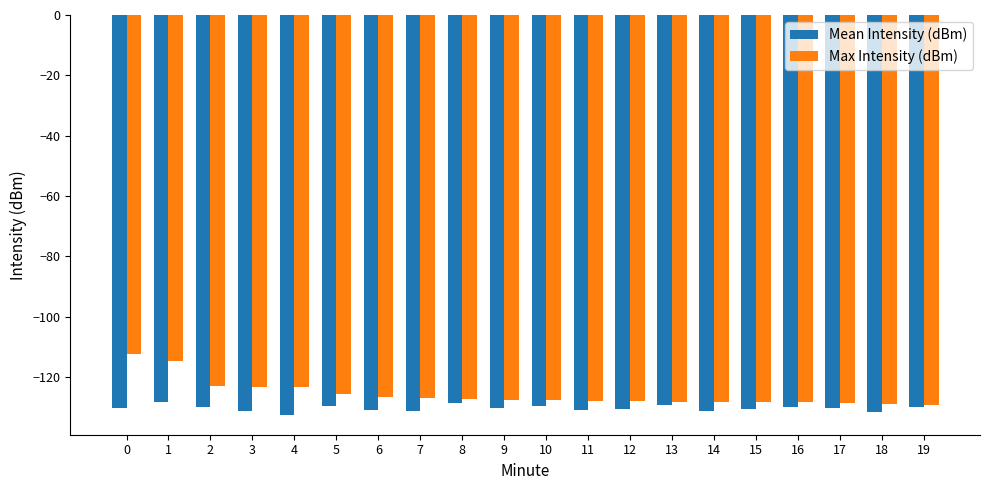

What is the value of the Mean Intensity (dBm) bar at the 14th from the left?

-129.4